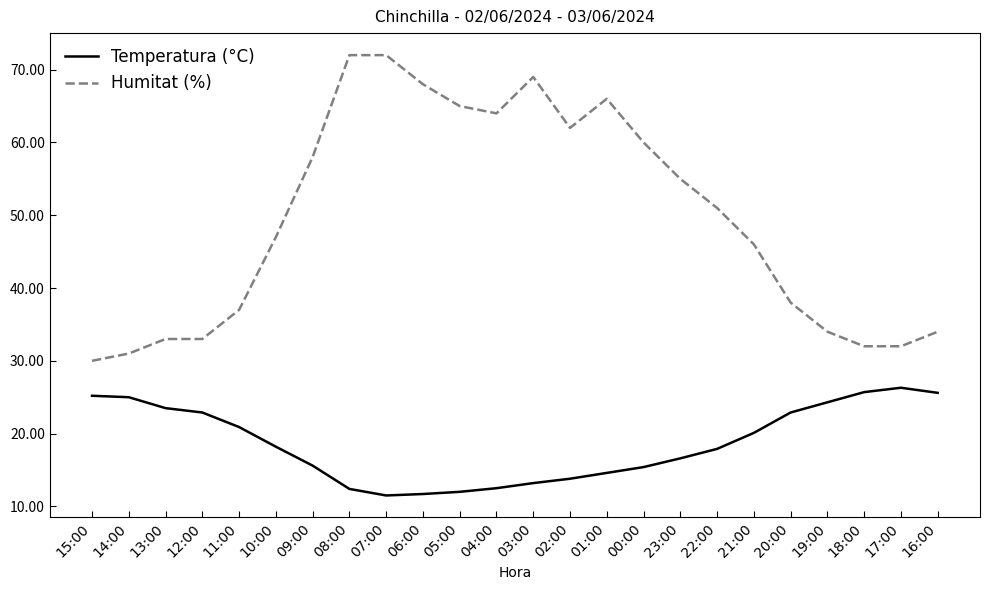

The Humitat (%) series shows 9.0 at 12:00. True or false?

False